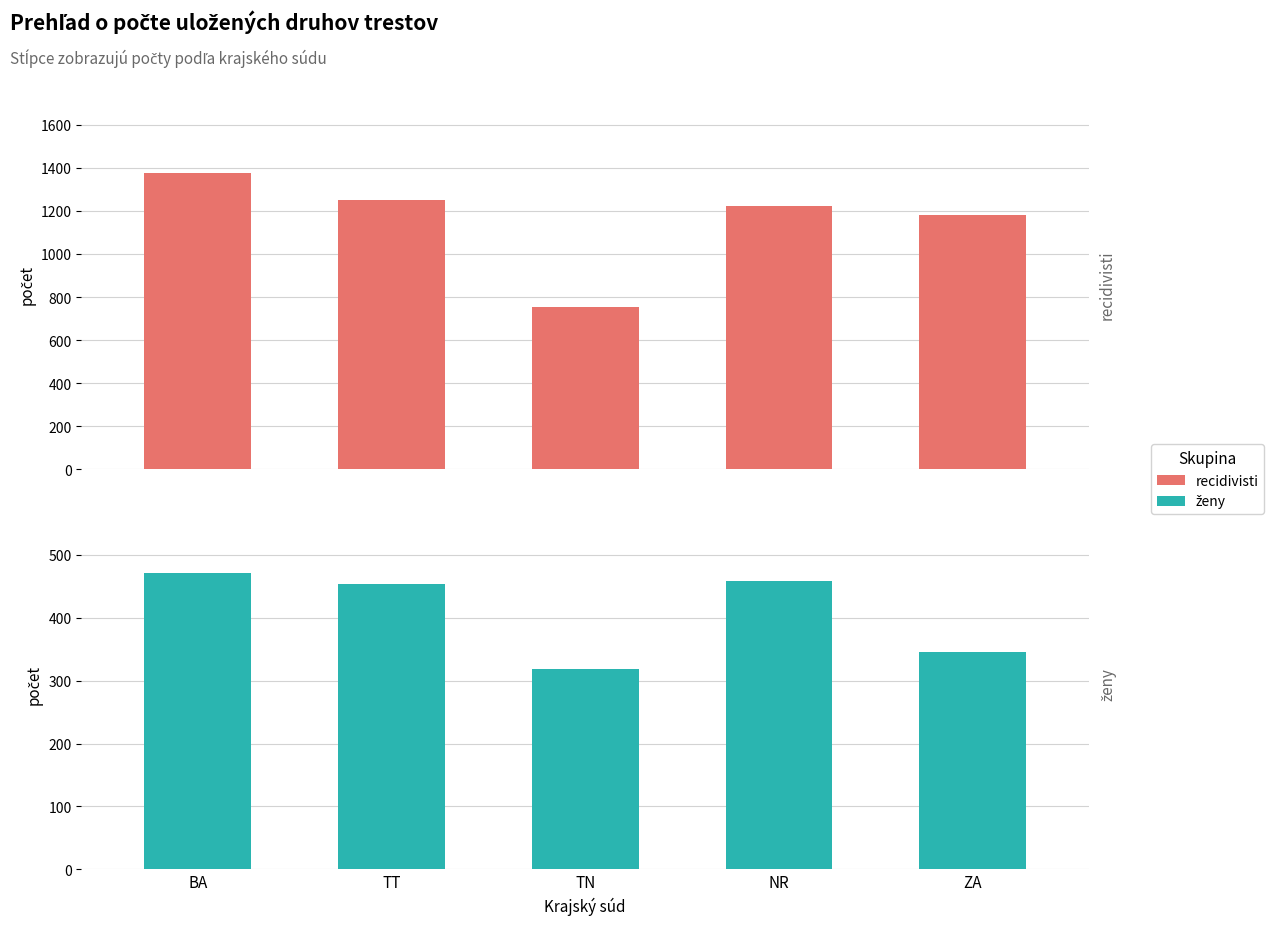

How many groups of bars are there?

5